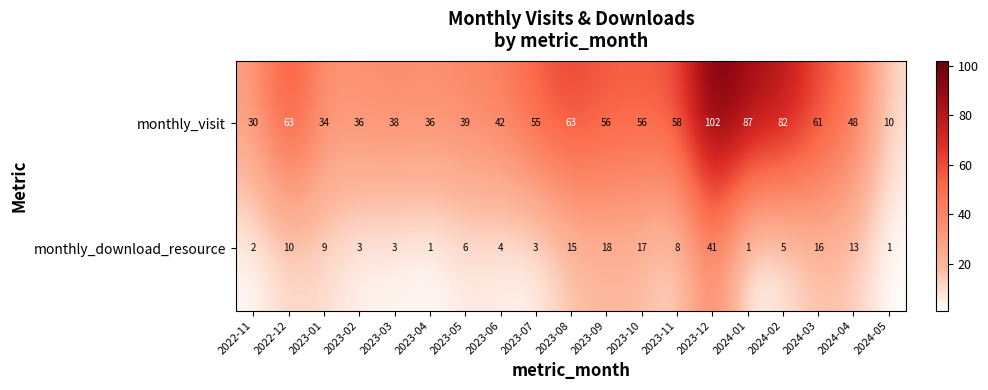

Which category has the highest value in the monthly_visit series?

2023-12